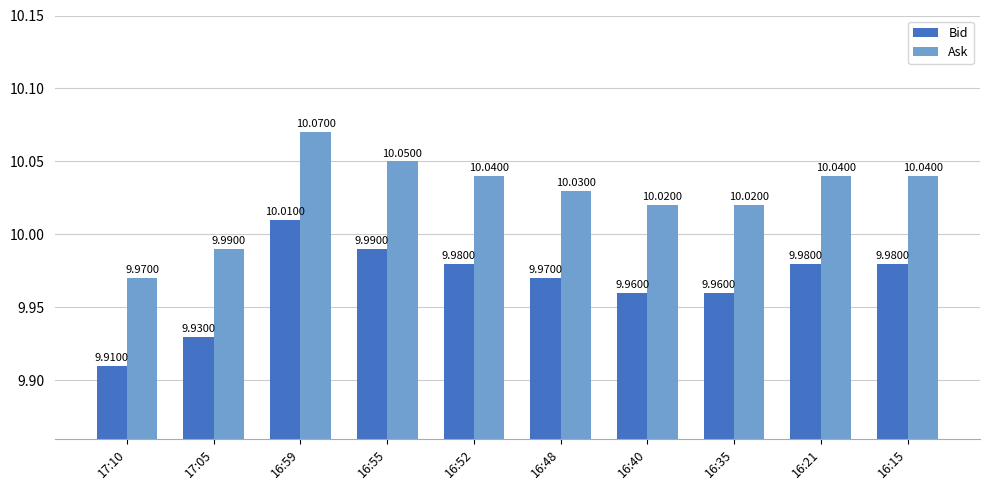

Is the value of Bid at 17:05 greater than the value of Ask at 16:15?

No